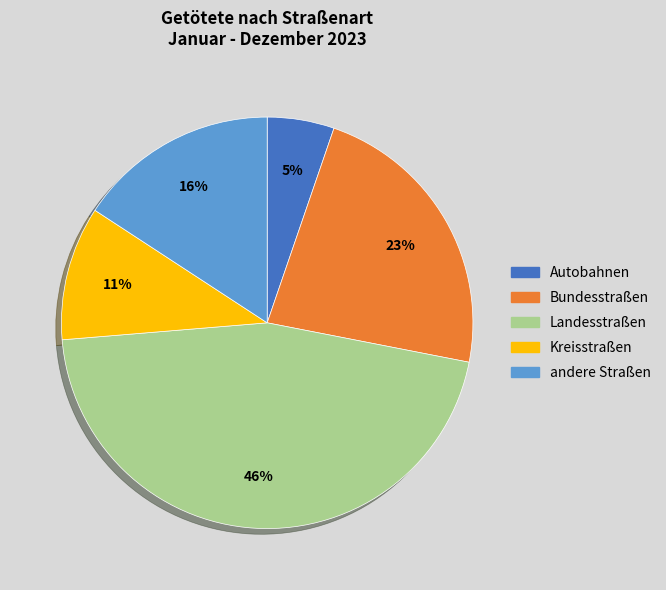

Is the sum of Kreisstraßen and andere Straßen greater than half?

No